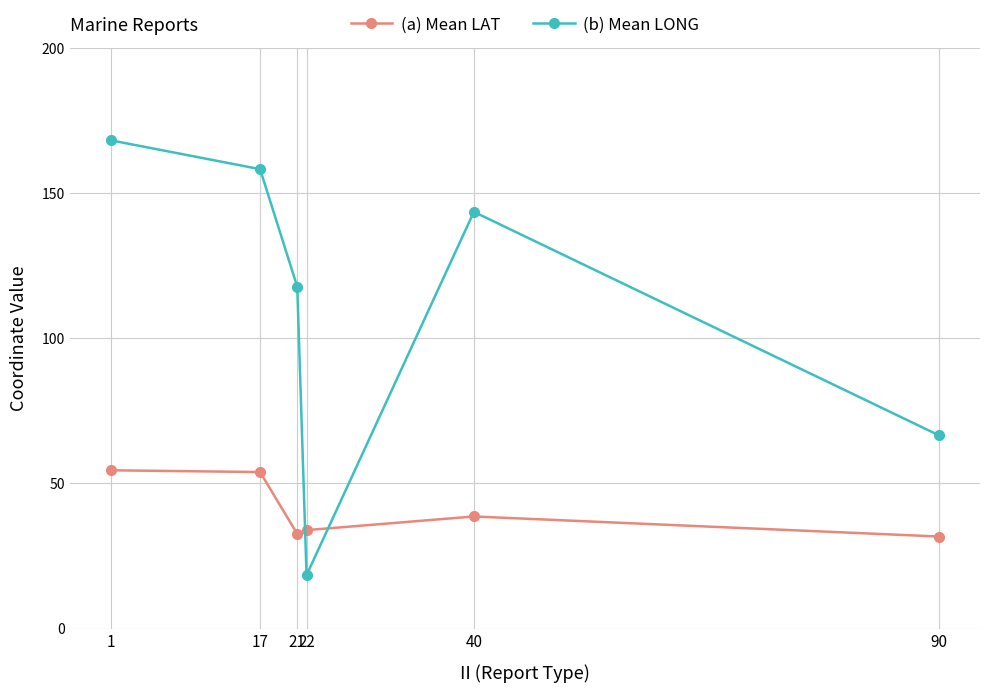

Between 22 and 40, which series saw the biggest shift?

(b) Mean LONG